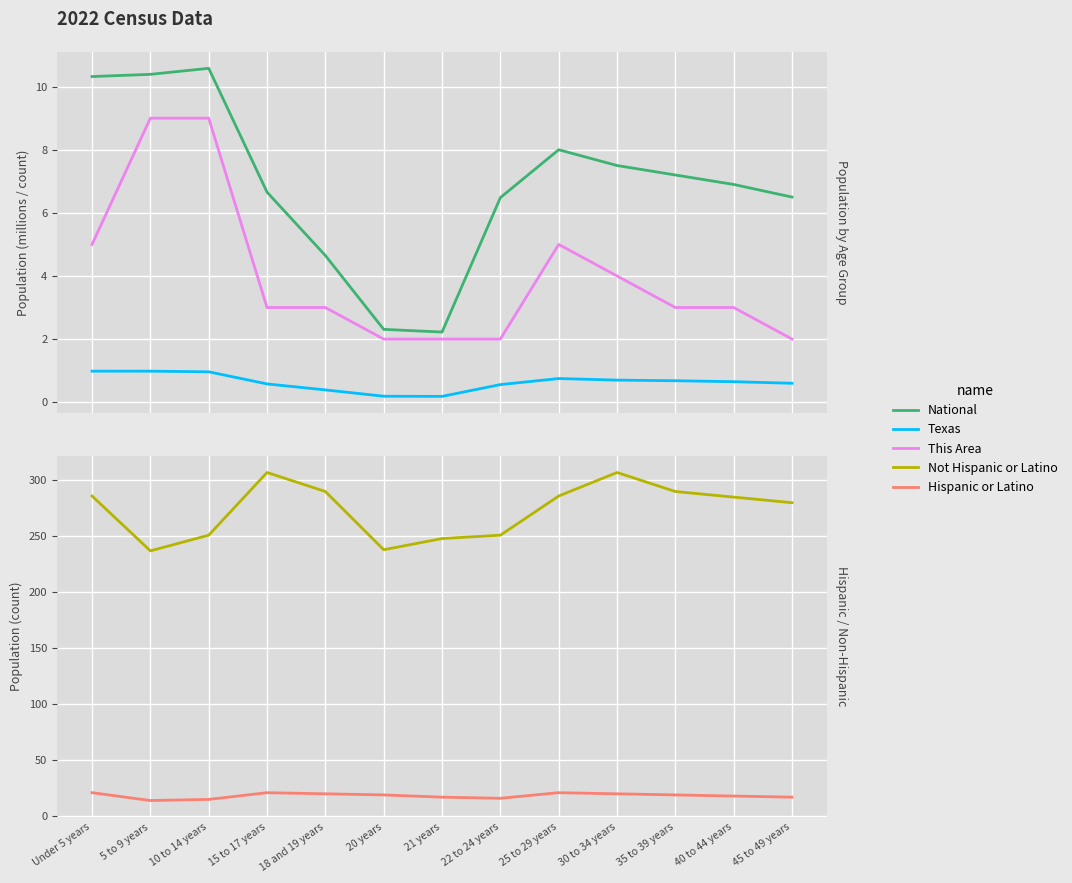

Which series has the largest total across all categories?

Not Hispanic or Latino